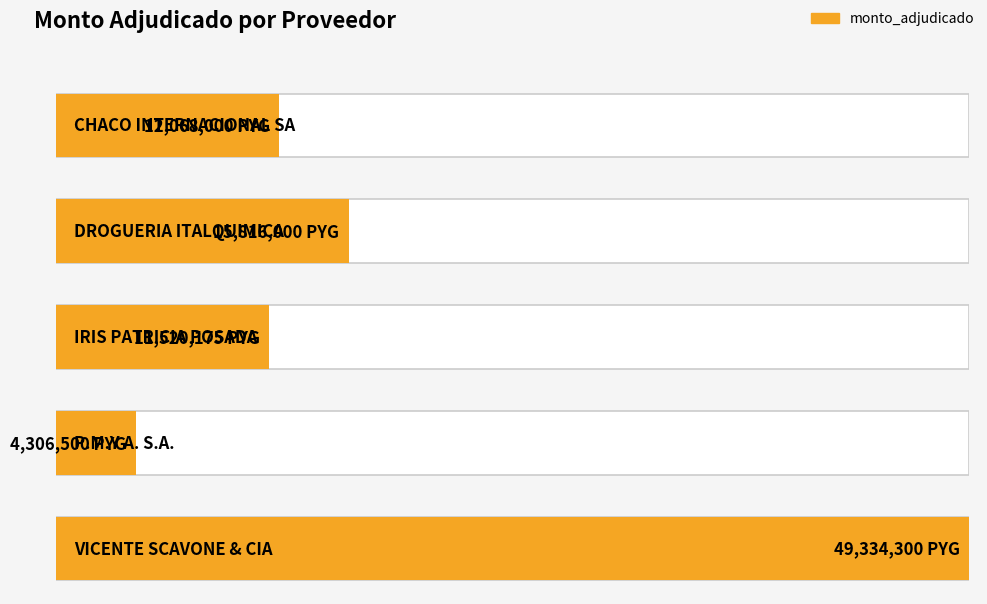

The value at IRIS PATRICIA POSADA is 11520175. True or false?

True